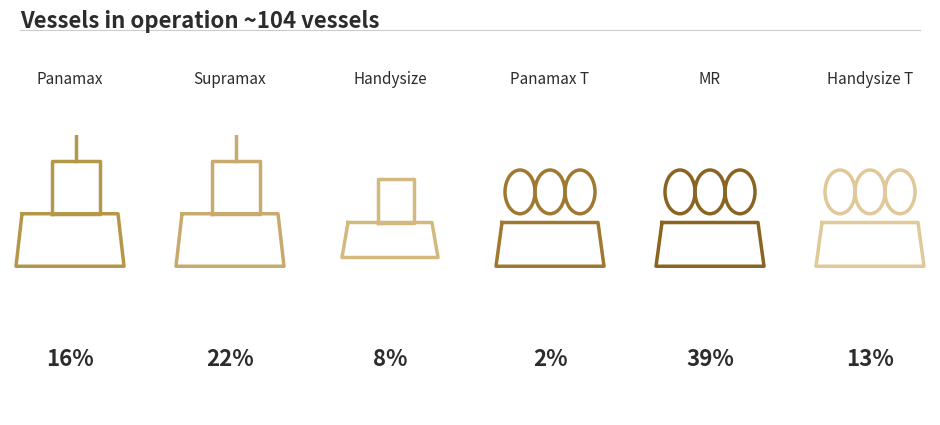

Is it true that Supramax is 22% of the pie?

True